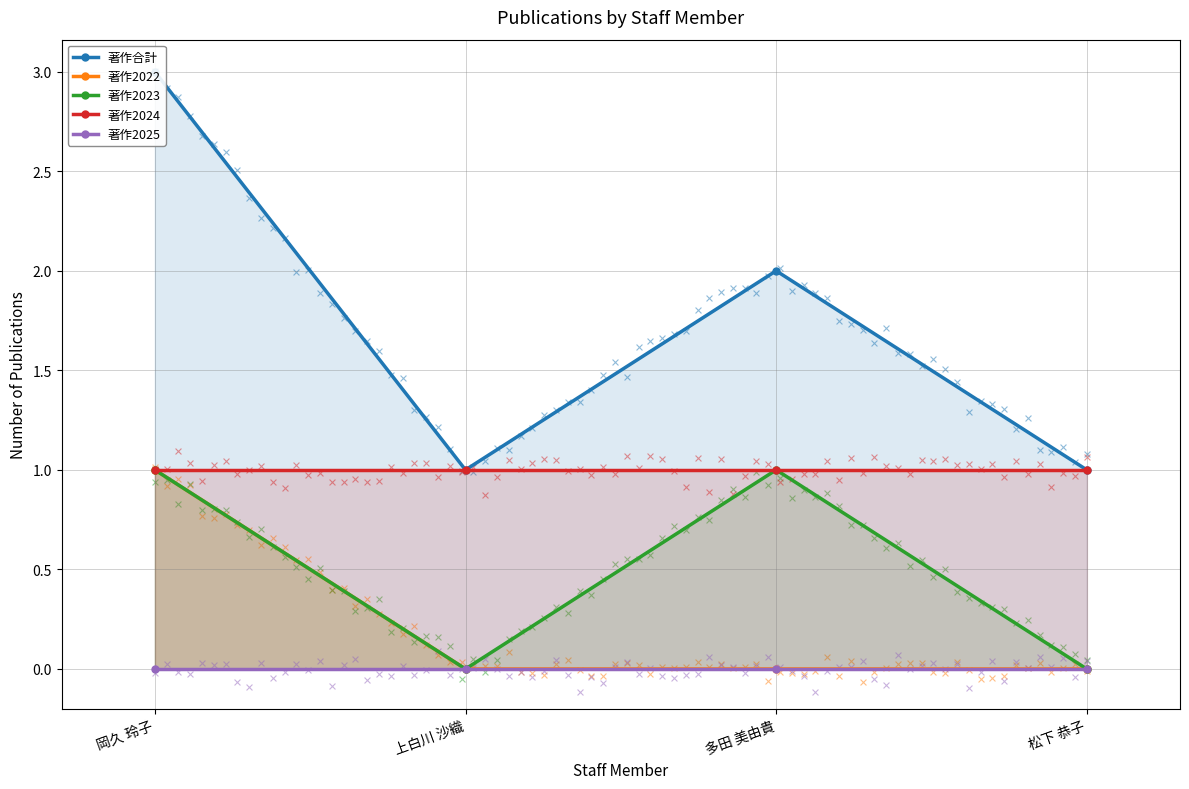

Which series has the largest total across all categories?

著作合計